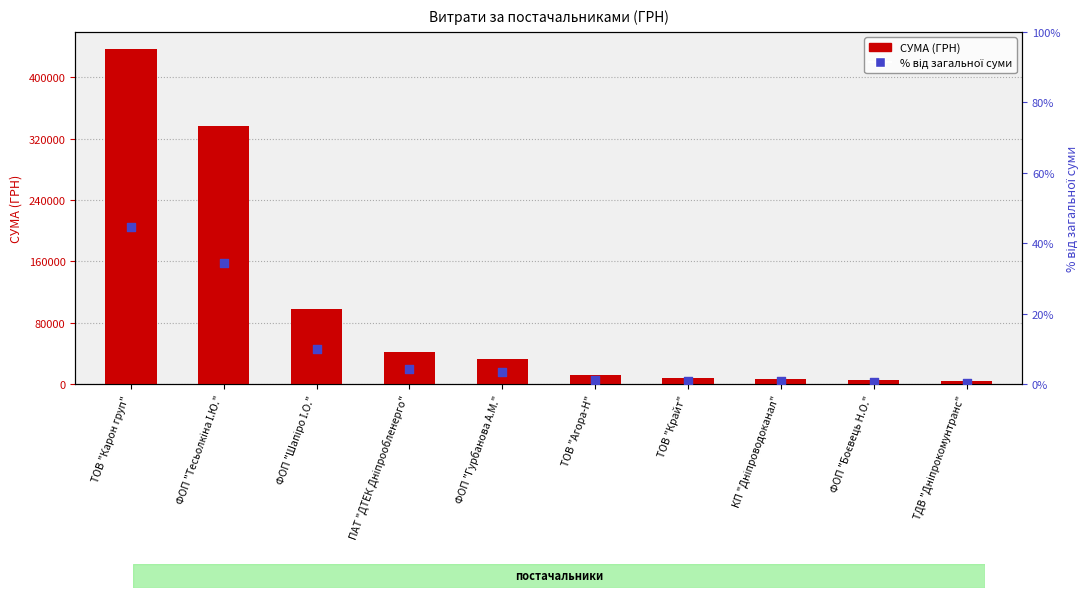

Which series has the largest Y range (max minus min)?

СУМА (ГРН)